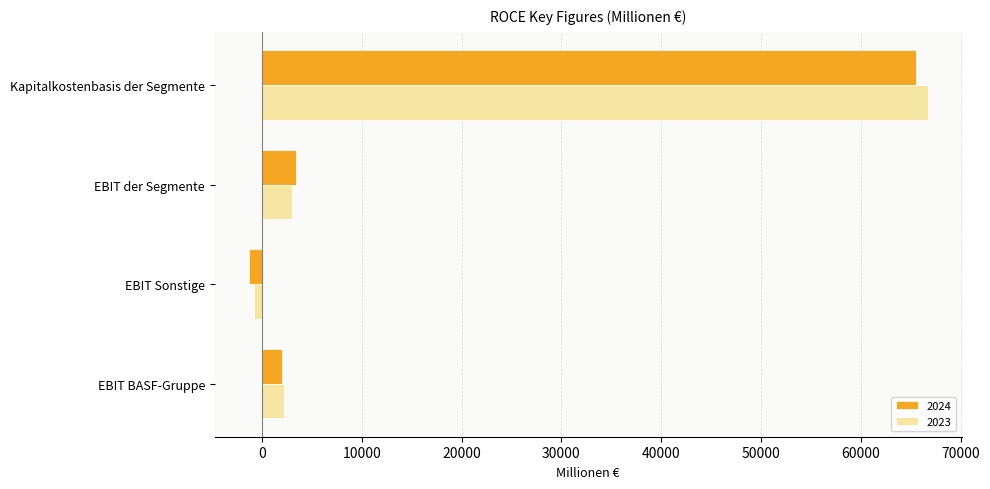

Is it true that 2024 equals 3373 at EBIT der Segmente?

True